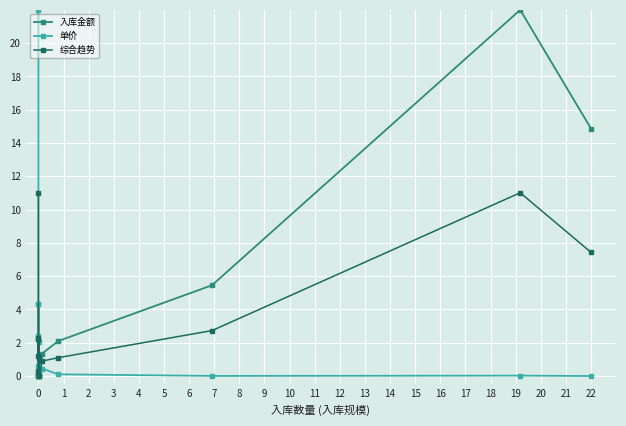

What is the difference between the maximum and minimum values in the 单价 series?

22.0